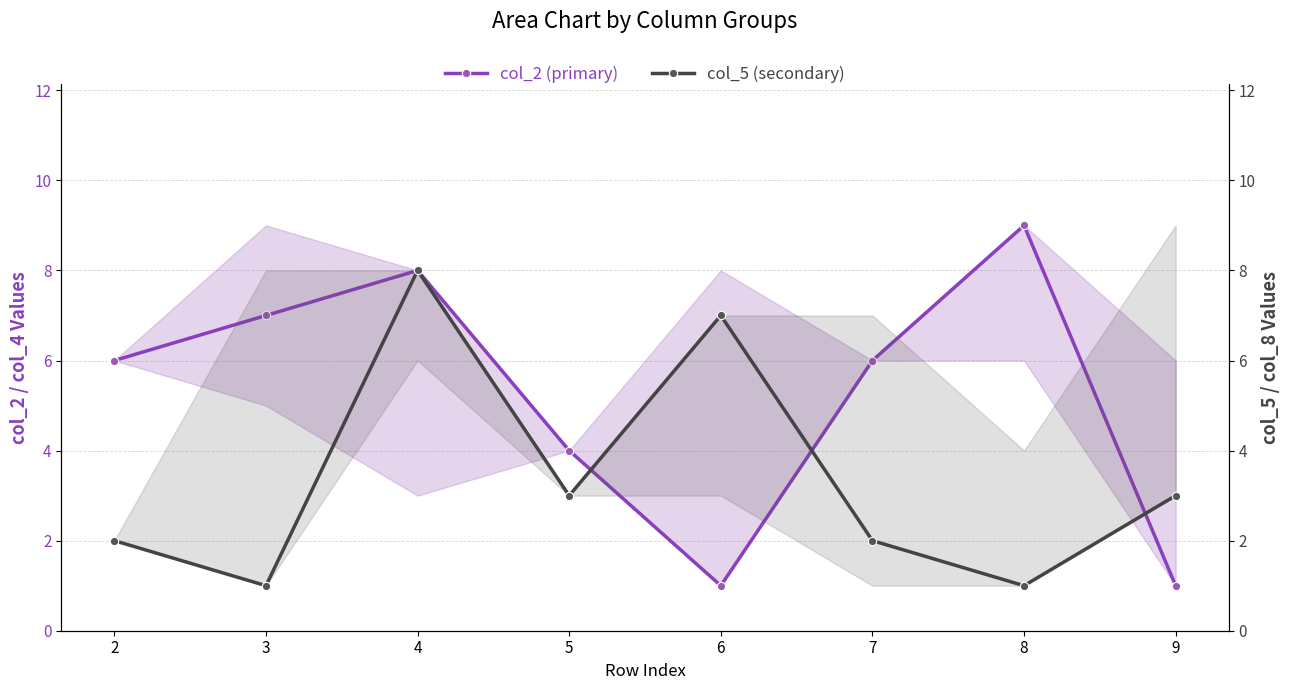

Where is col_5 (secondary) nearest to the value 4?

5